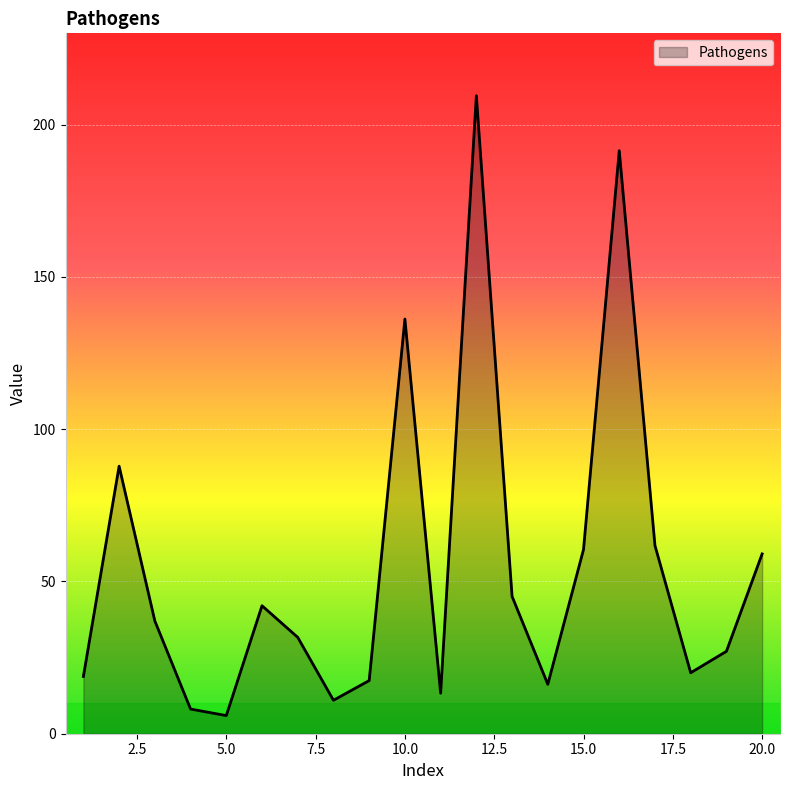

What is the greatest value displayed?

209.5